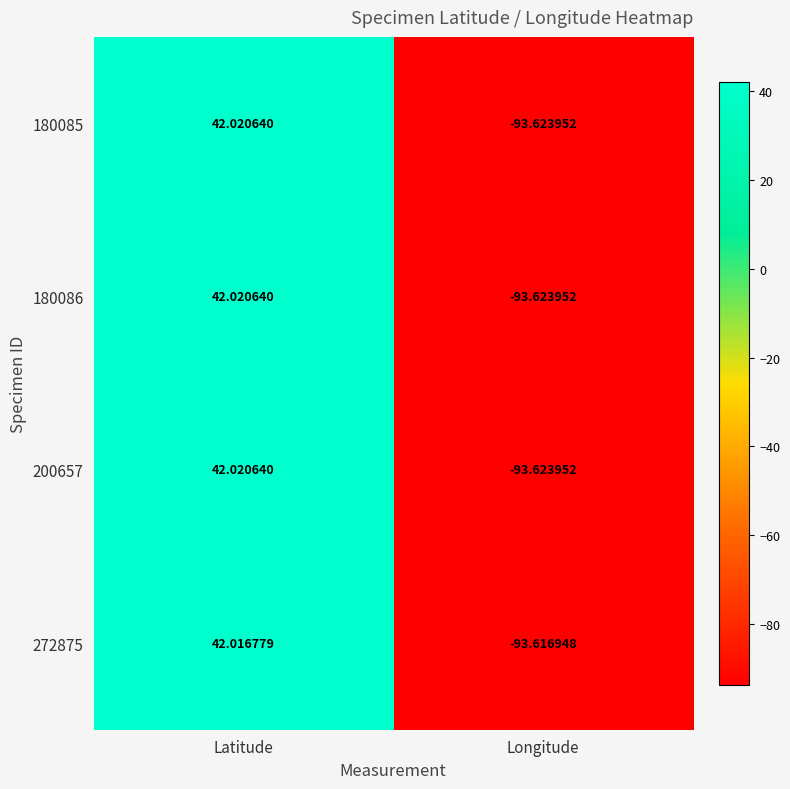

List the labels in order of 272875 value, smallest first.

Longitude, Latitude